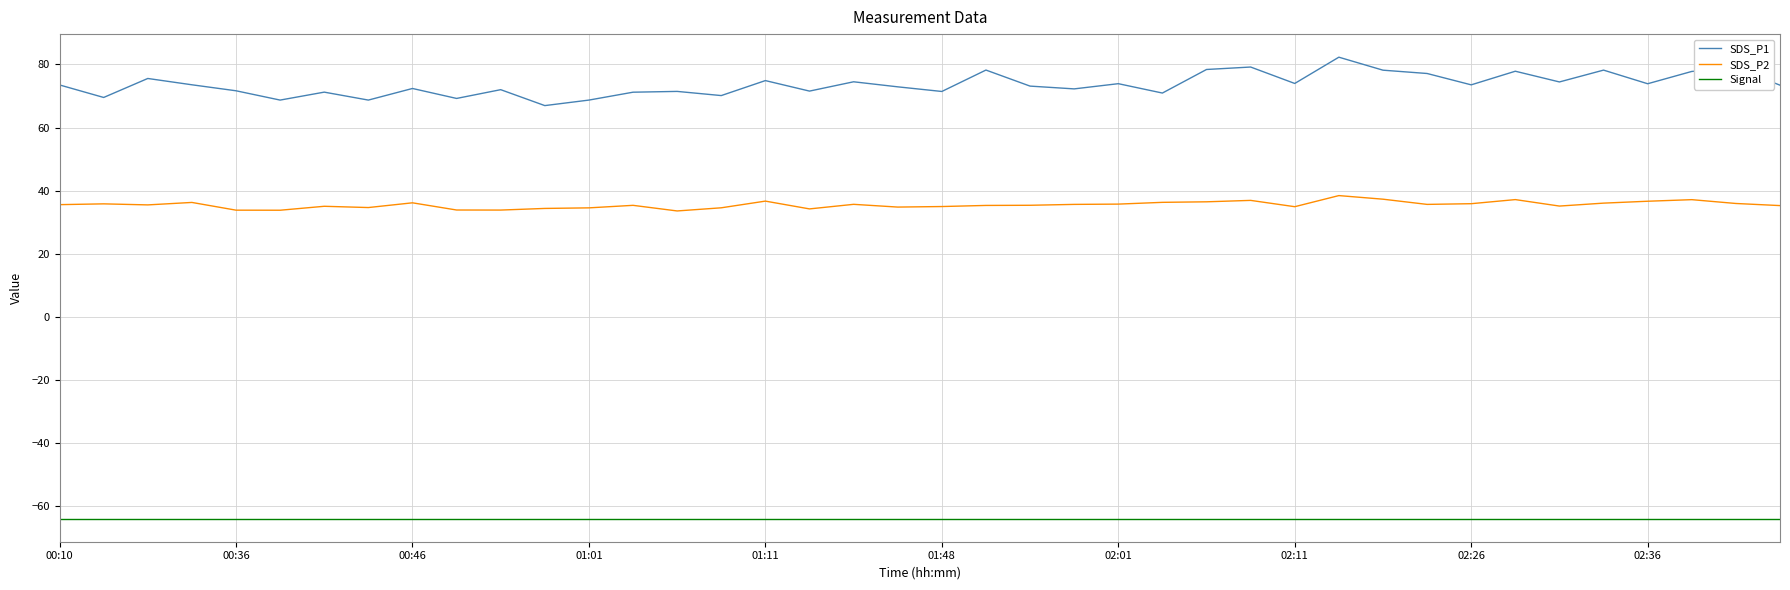

What is the maximum value for SDS_P1?

82.3